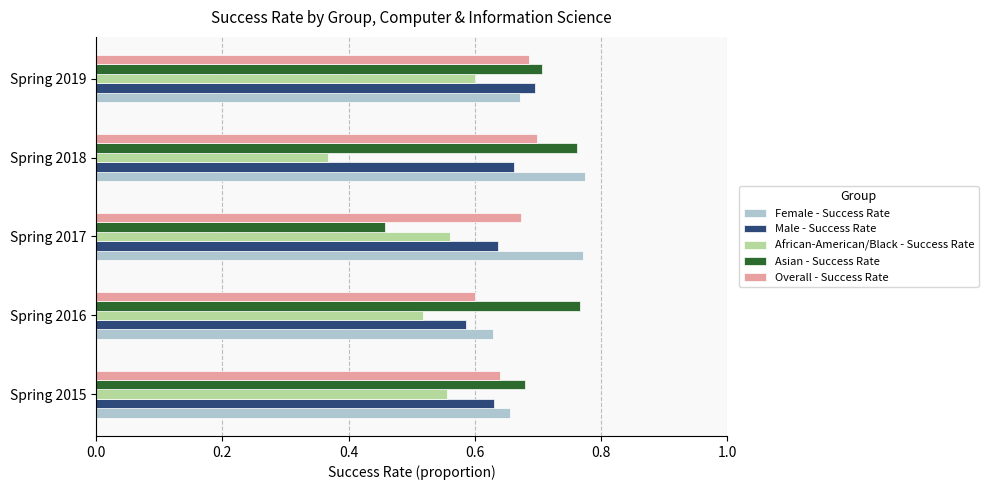

Which label corresponds to the smallest value in the chart?

Spring 2018